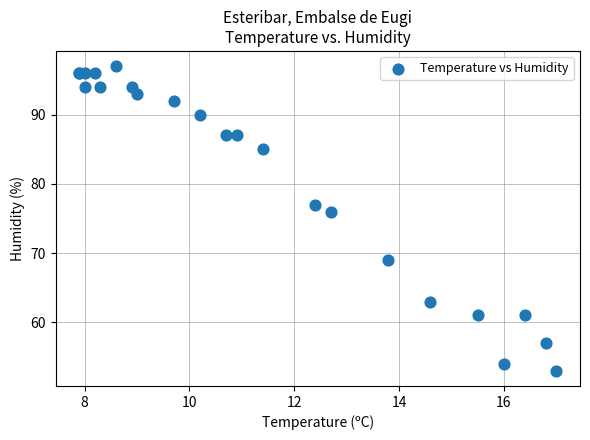

What Y value in the scatter plot is closest to 75?

76